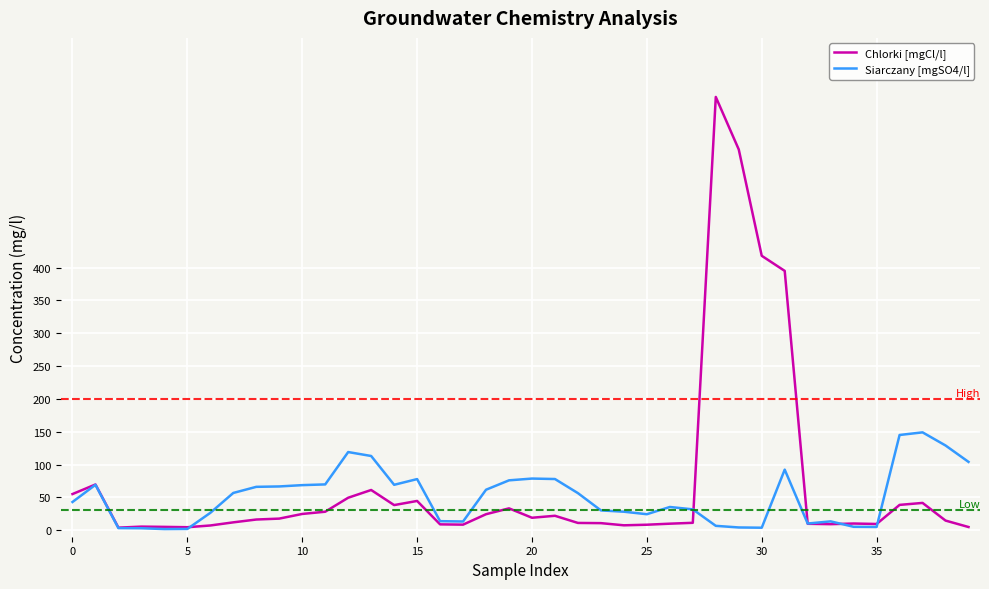

Rank the series by their maximum value, from lowest to highest.

Siarczany [mgSO4/l], Chlorki [mgCl/l]